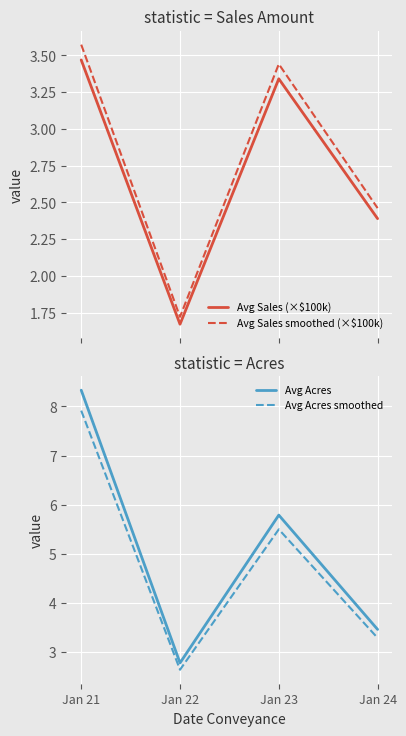

True or false: Avg Sales (×$100k) and Avg Acres smoothed cross at least once.

False